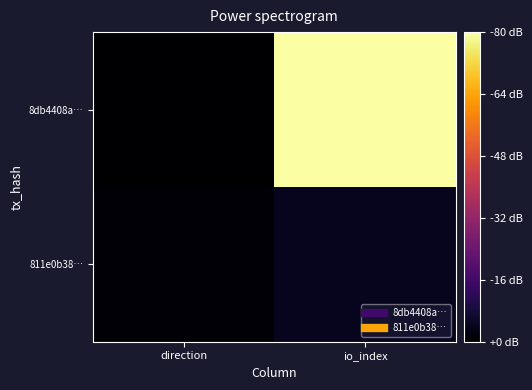

Reading right to left, list all the values displayed in this chart.

8db4408a…: io_index=172	direction=-1
811e0b38…: io_index=8	direction=1